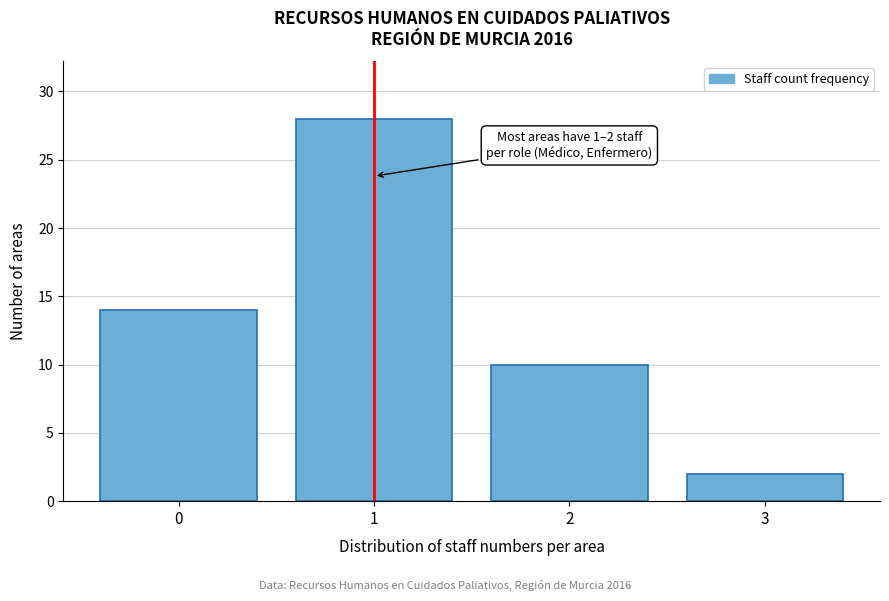

Which range on the x-axis has the tallest bar?

0.5 to 1.5